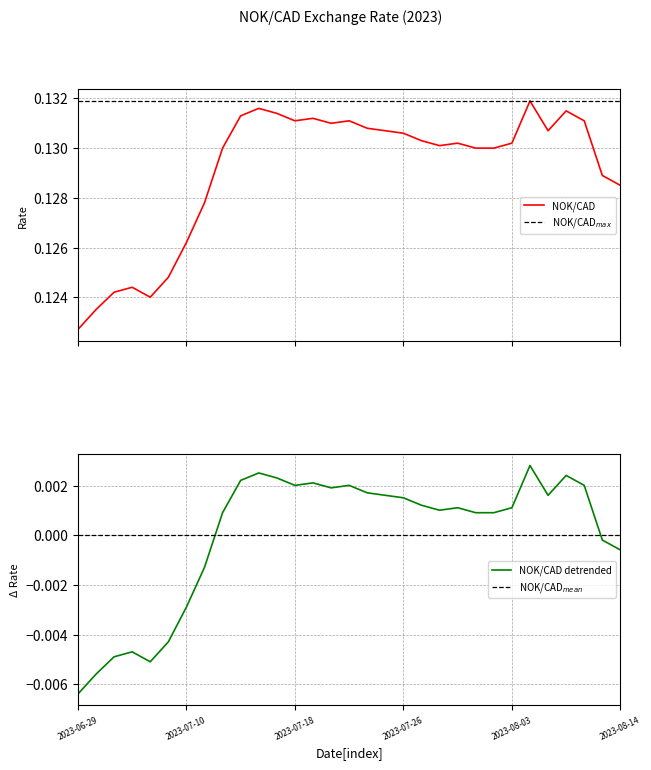

How many interior local valleys (lower than both neighbors) does the data have?

5